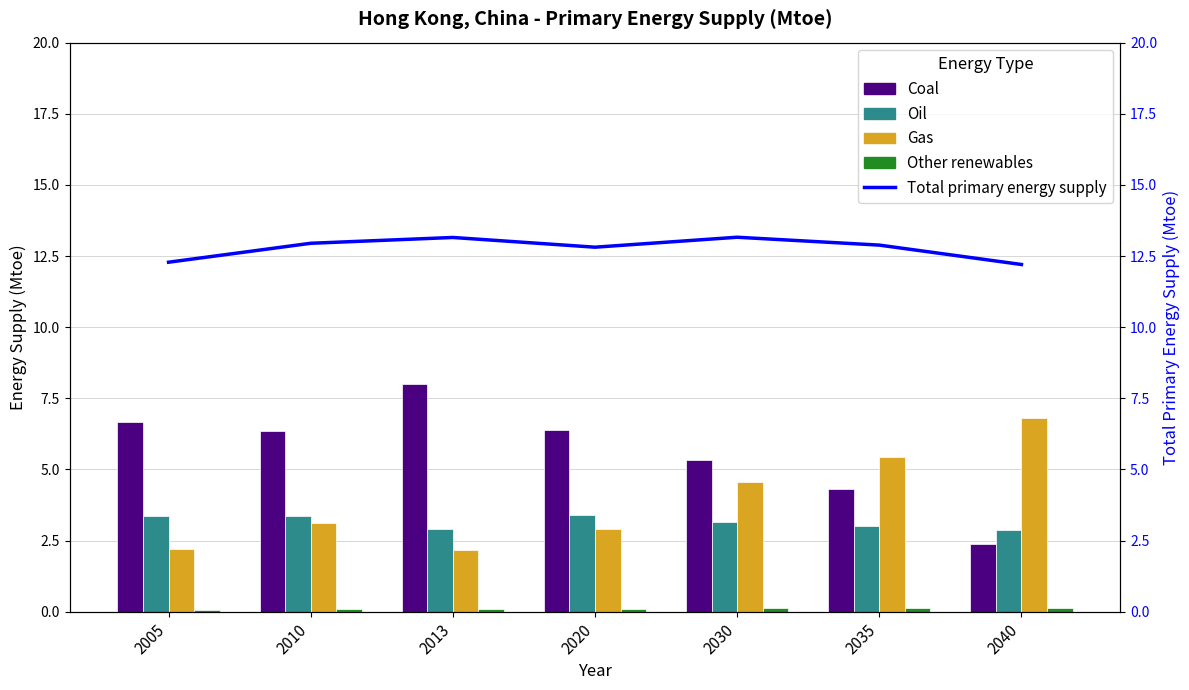

At which label does Gas first exceed 3?

2010